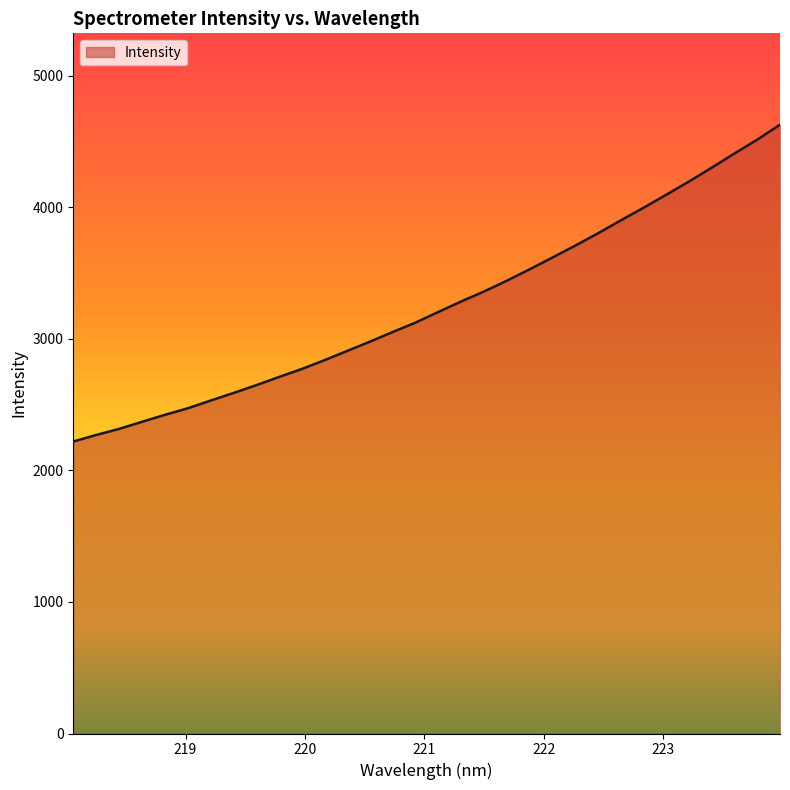

What is the smallest value displayed?

2220.0